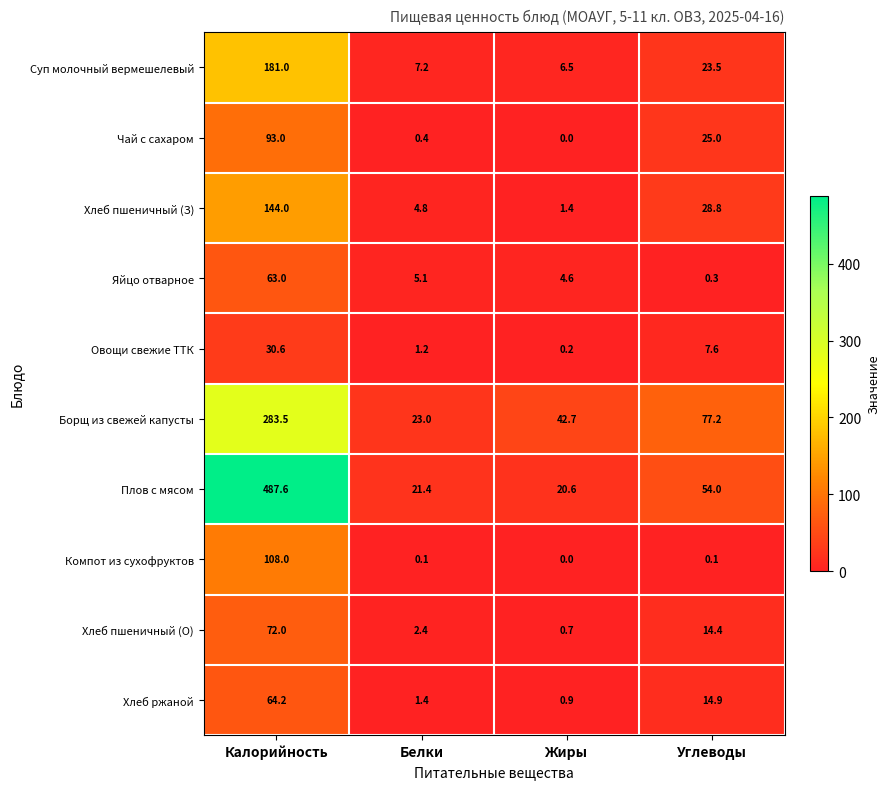

Which series changed the most between Калорийность and Углеводы?

Плов с мясом